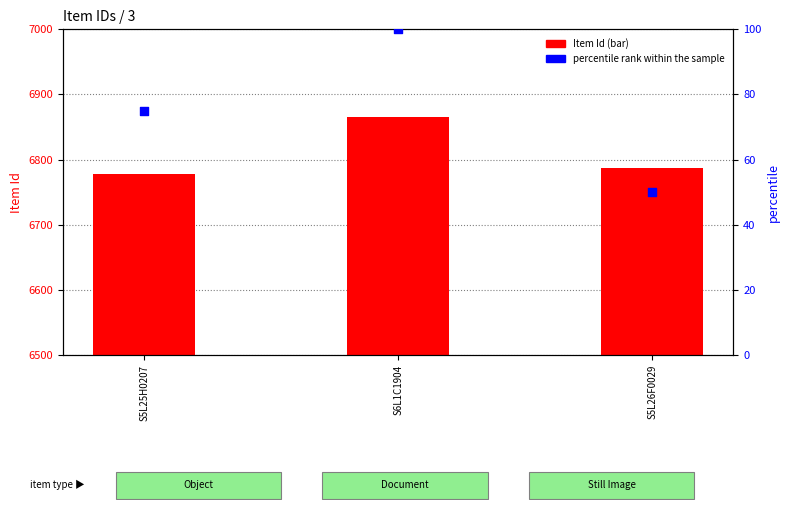

What is the total value across all series at S5L25H0207?

6853